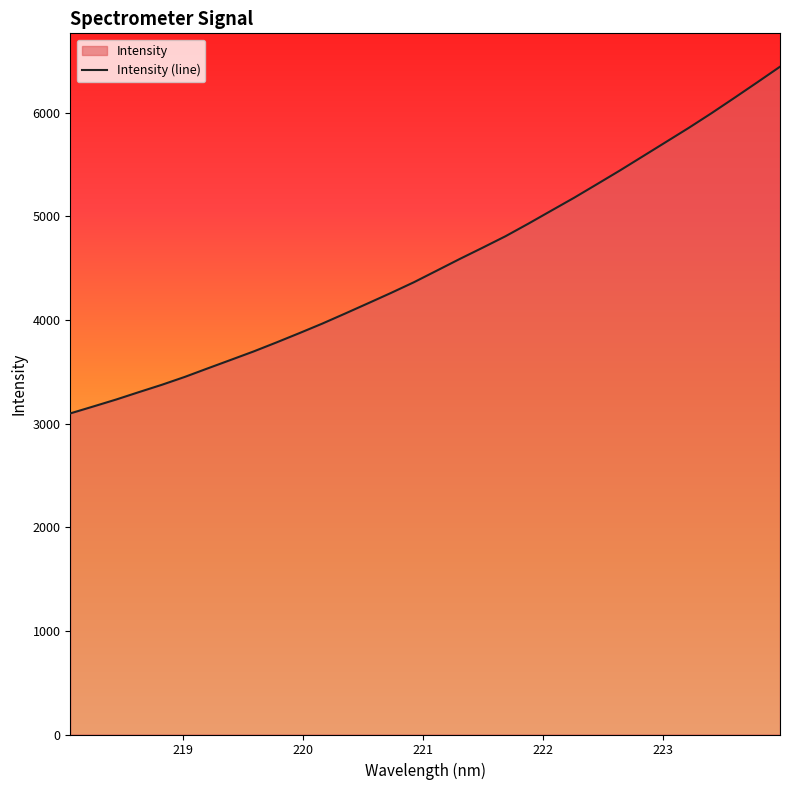

What is the difference between the maximum and minimum values?

3344.6